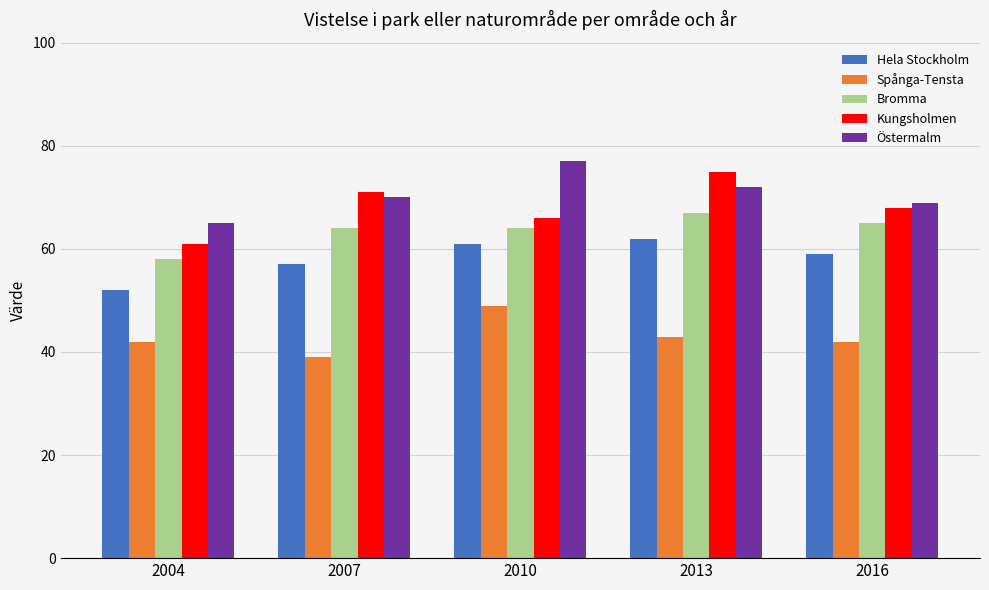

What is the value of the Kungsholmen bar at the 4th from the left?

75